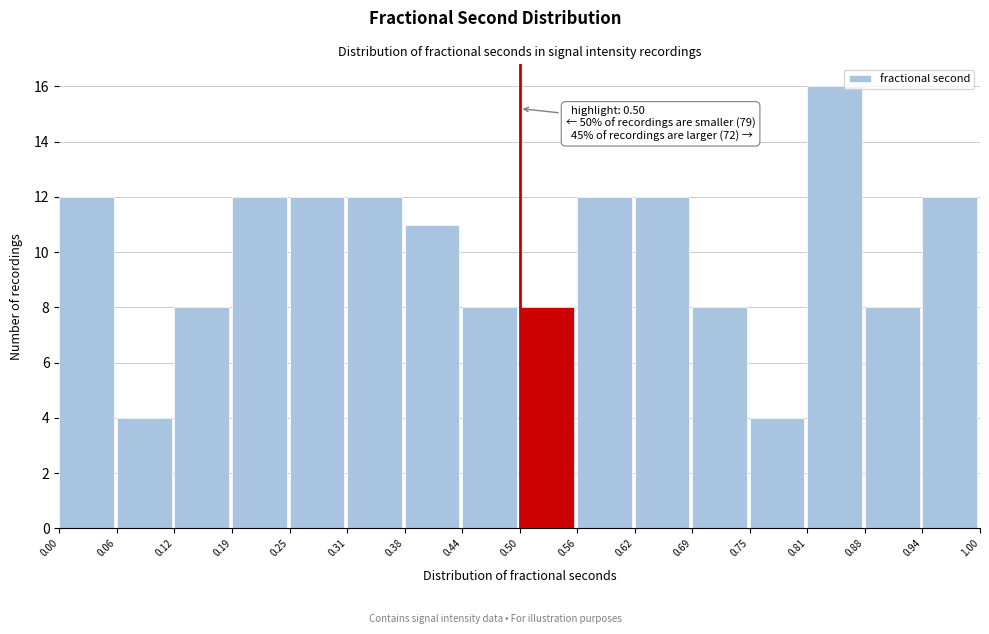

Which range on the x-axis has the tallest bar?

0.81 to 0.88